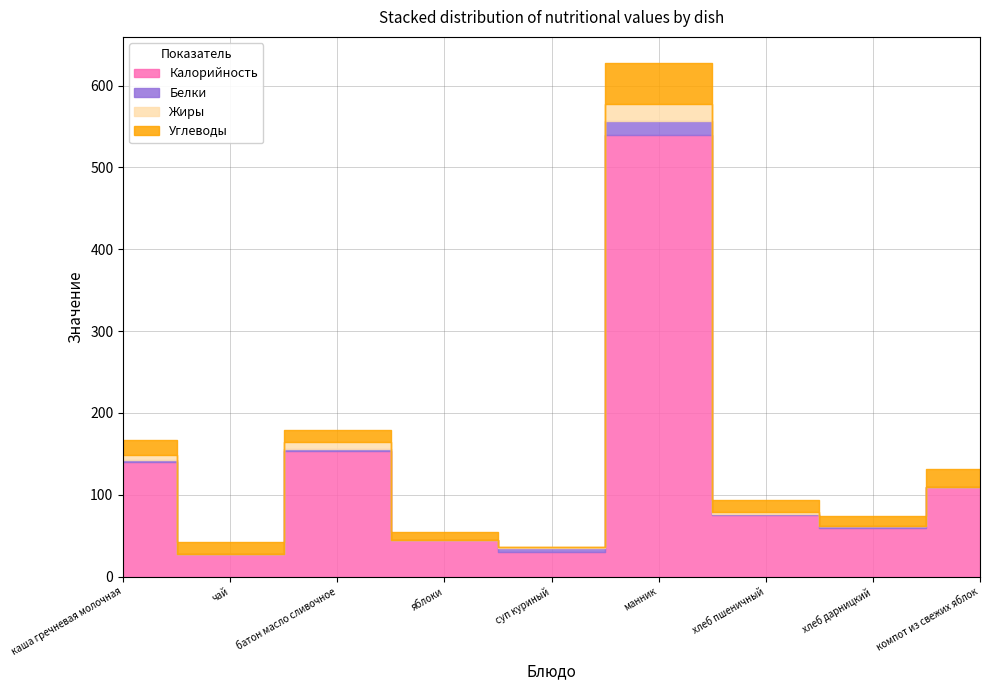

True or false: Калорийность and Углеводы intersect in this chart.

False